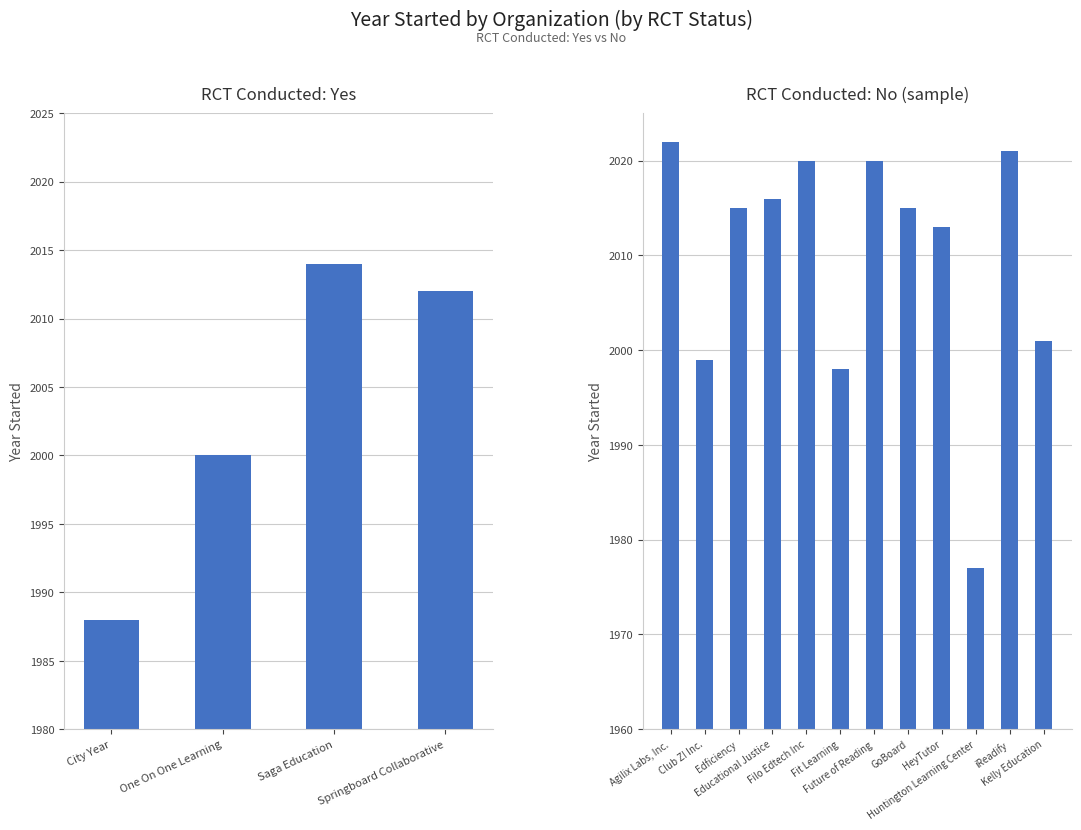

What position from the left is Saga Education?

3